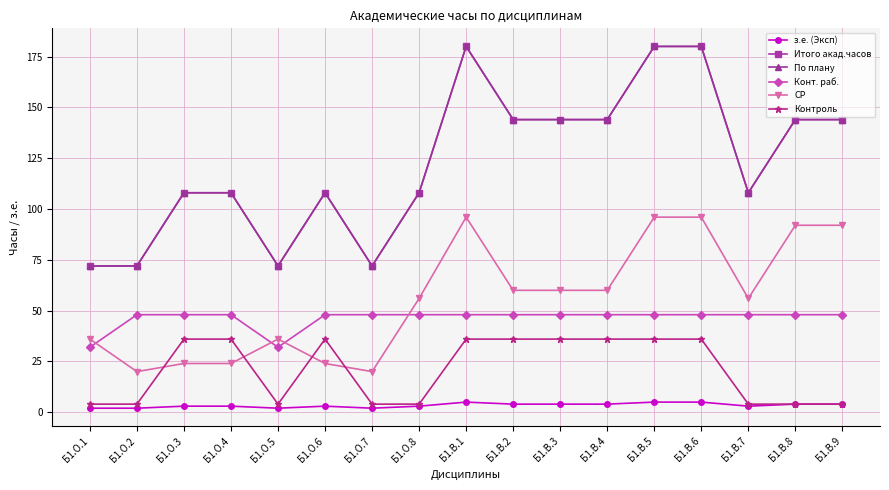

Does the chart have visible grid lines?

Yes